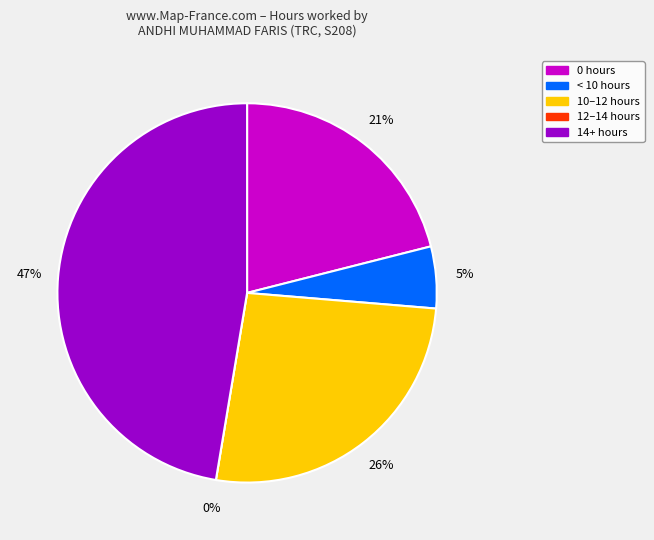

True or false: 3 accounts for 14% of the total.

False